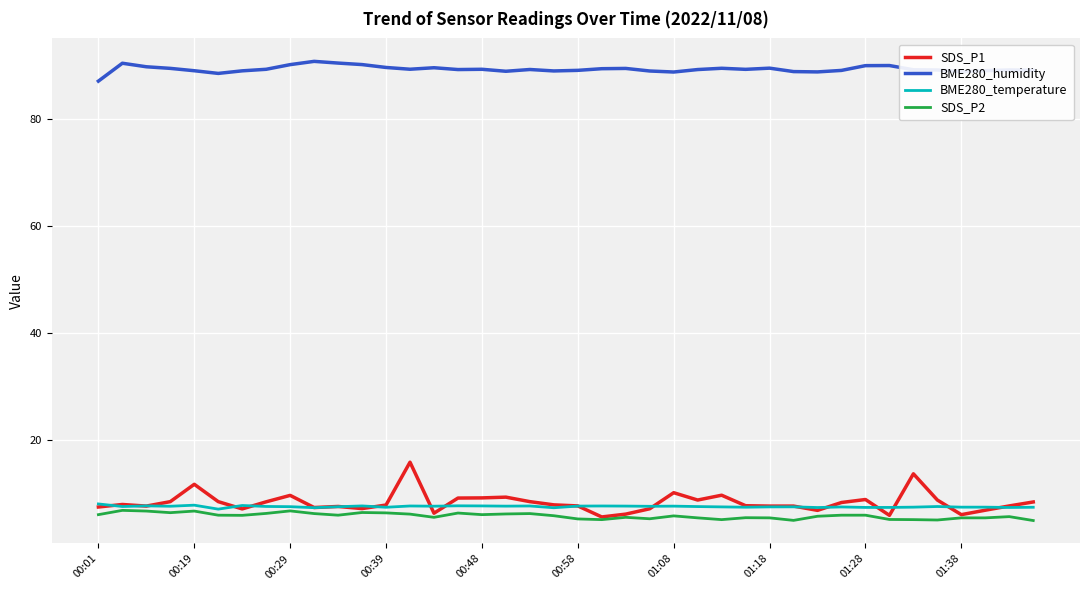

Which series has the largest total across all categories?

BME280_humidity